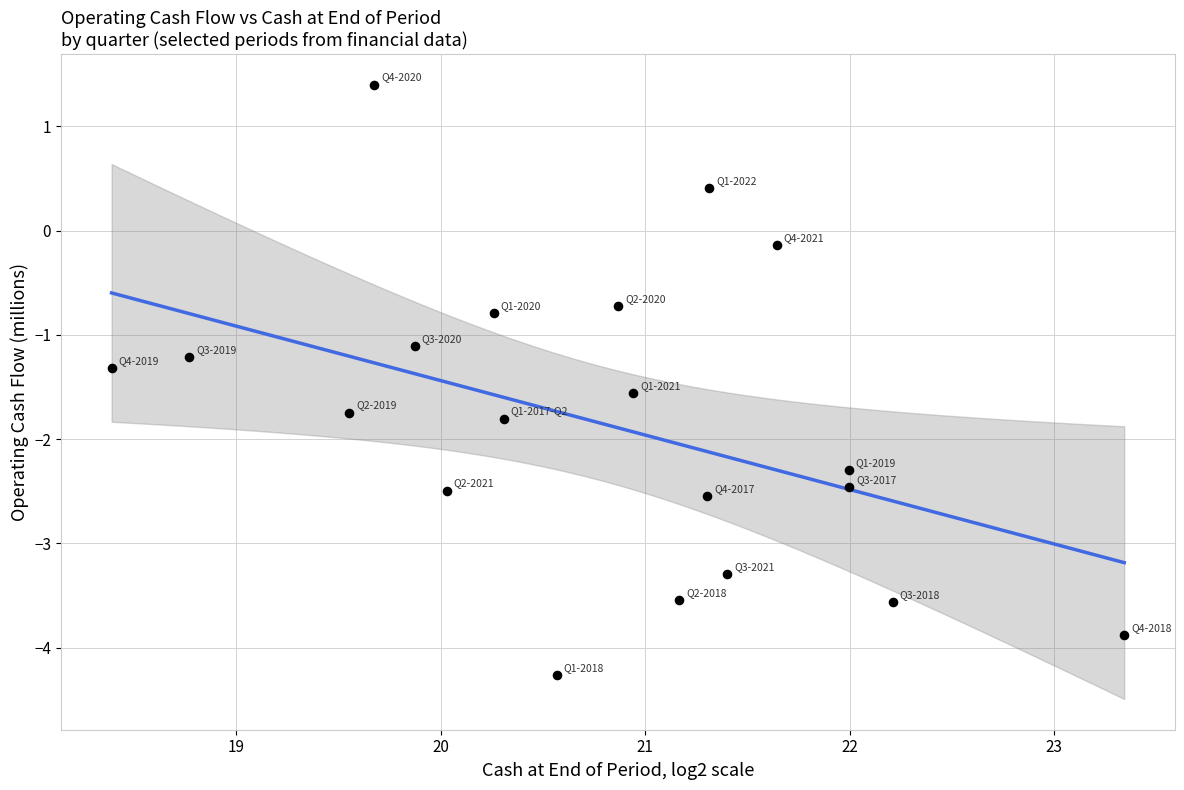

What Y value in the scatter plot is closest to -1?

-1.1